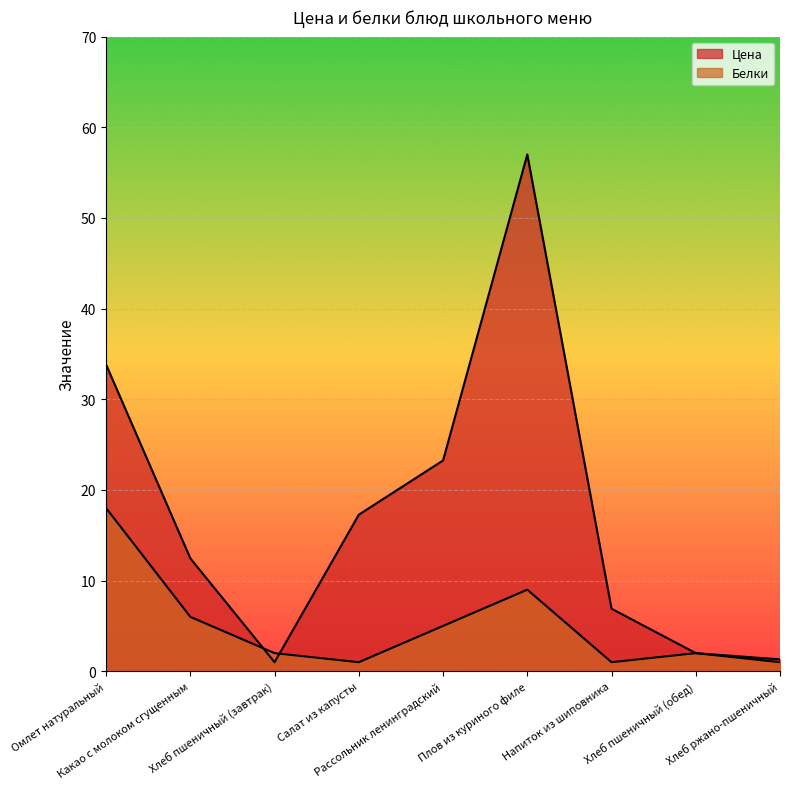

What is the total value across all series at Хлеб пшеничный (обед)?

4.0